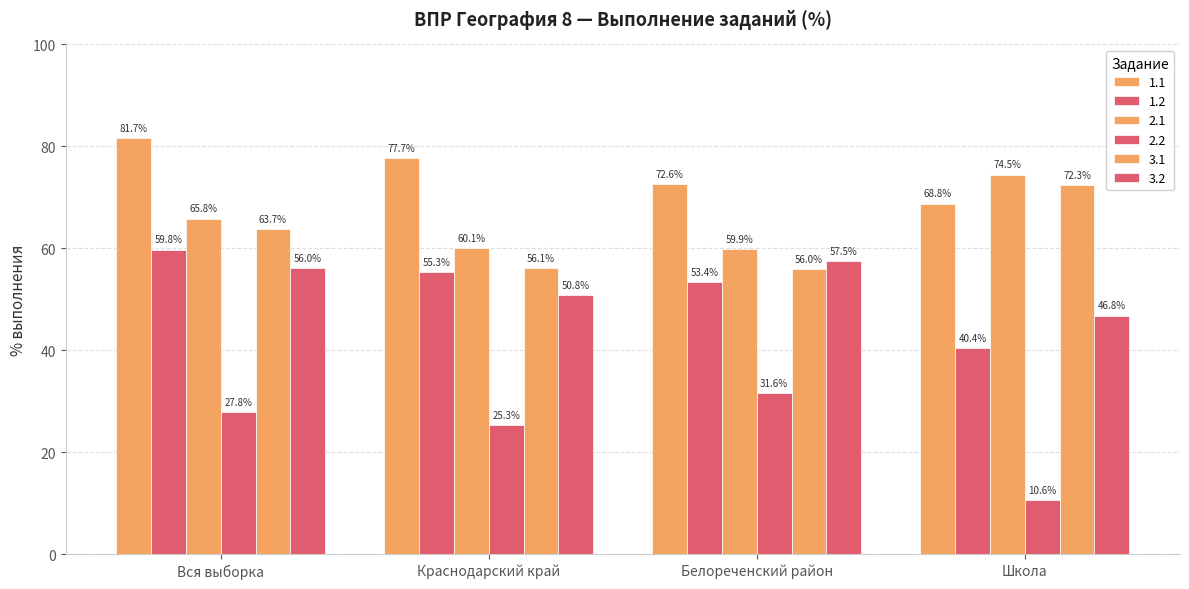

How many groups of bars are there?

4